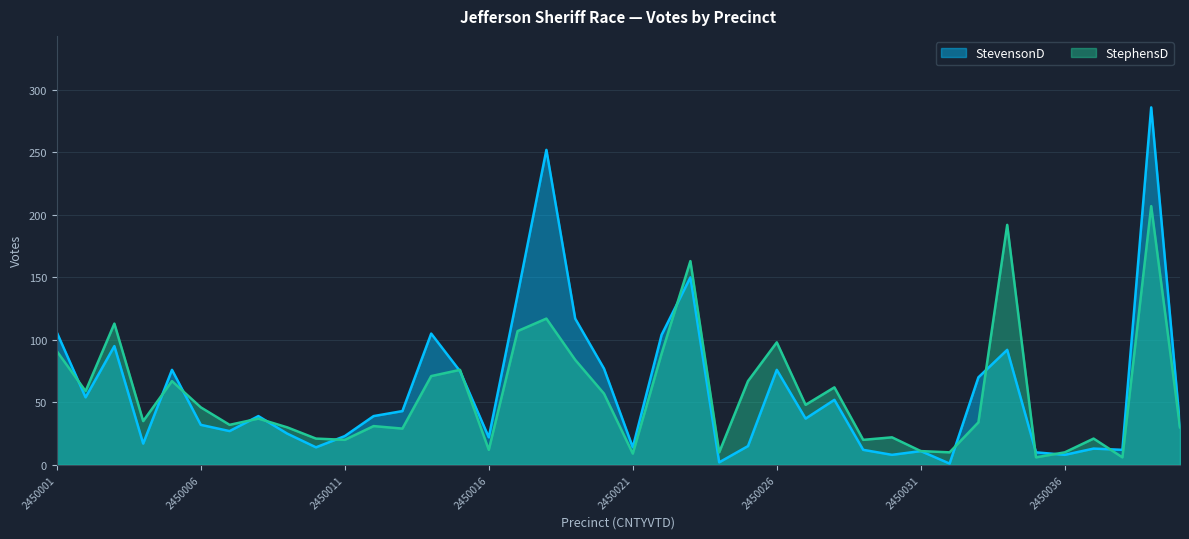

Rank the categories by StevensonD value from highest to lowest.

2450039, 2450018, 2450023, 2450017, 2450019, 2450001, 2450014, 2450022, 2450003, 2450034, 2450020, 2450005, 2450026, 2450015, 2450033, 2450002, 2450028, 2450013, 2450008, 2450012, 2450027, 2450006, 2450040, 2450007, 2450009, 2450011, 2450016, 2450004, 2450025, 2450010, 2450021, 2450037, 2450029, 2450038, 2450031, 2450035, 2450030, 2450036, 2450024, 2450032